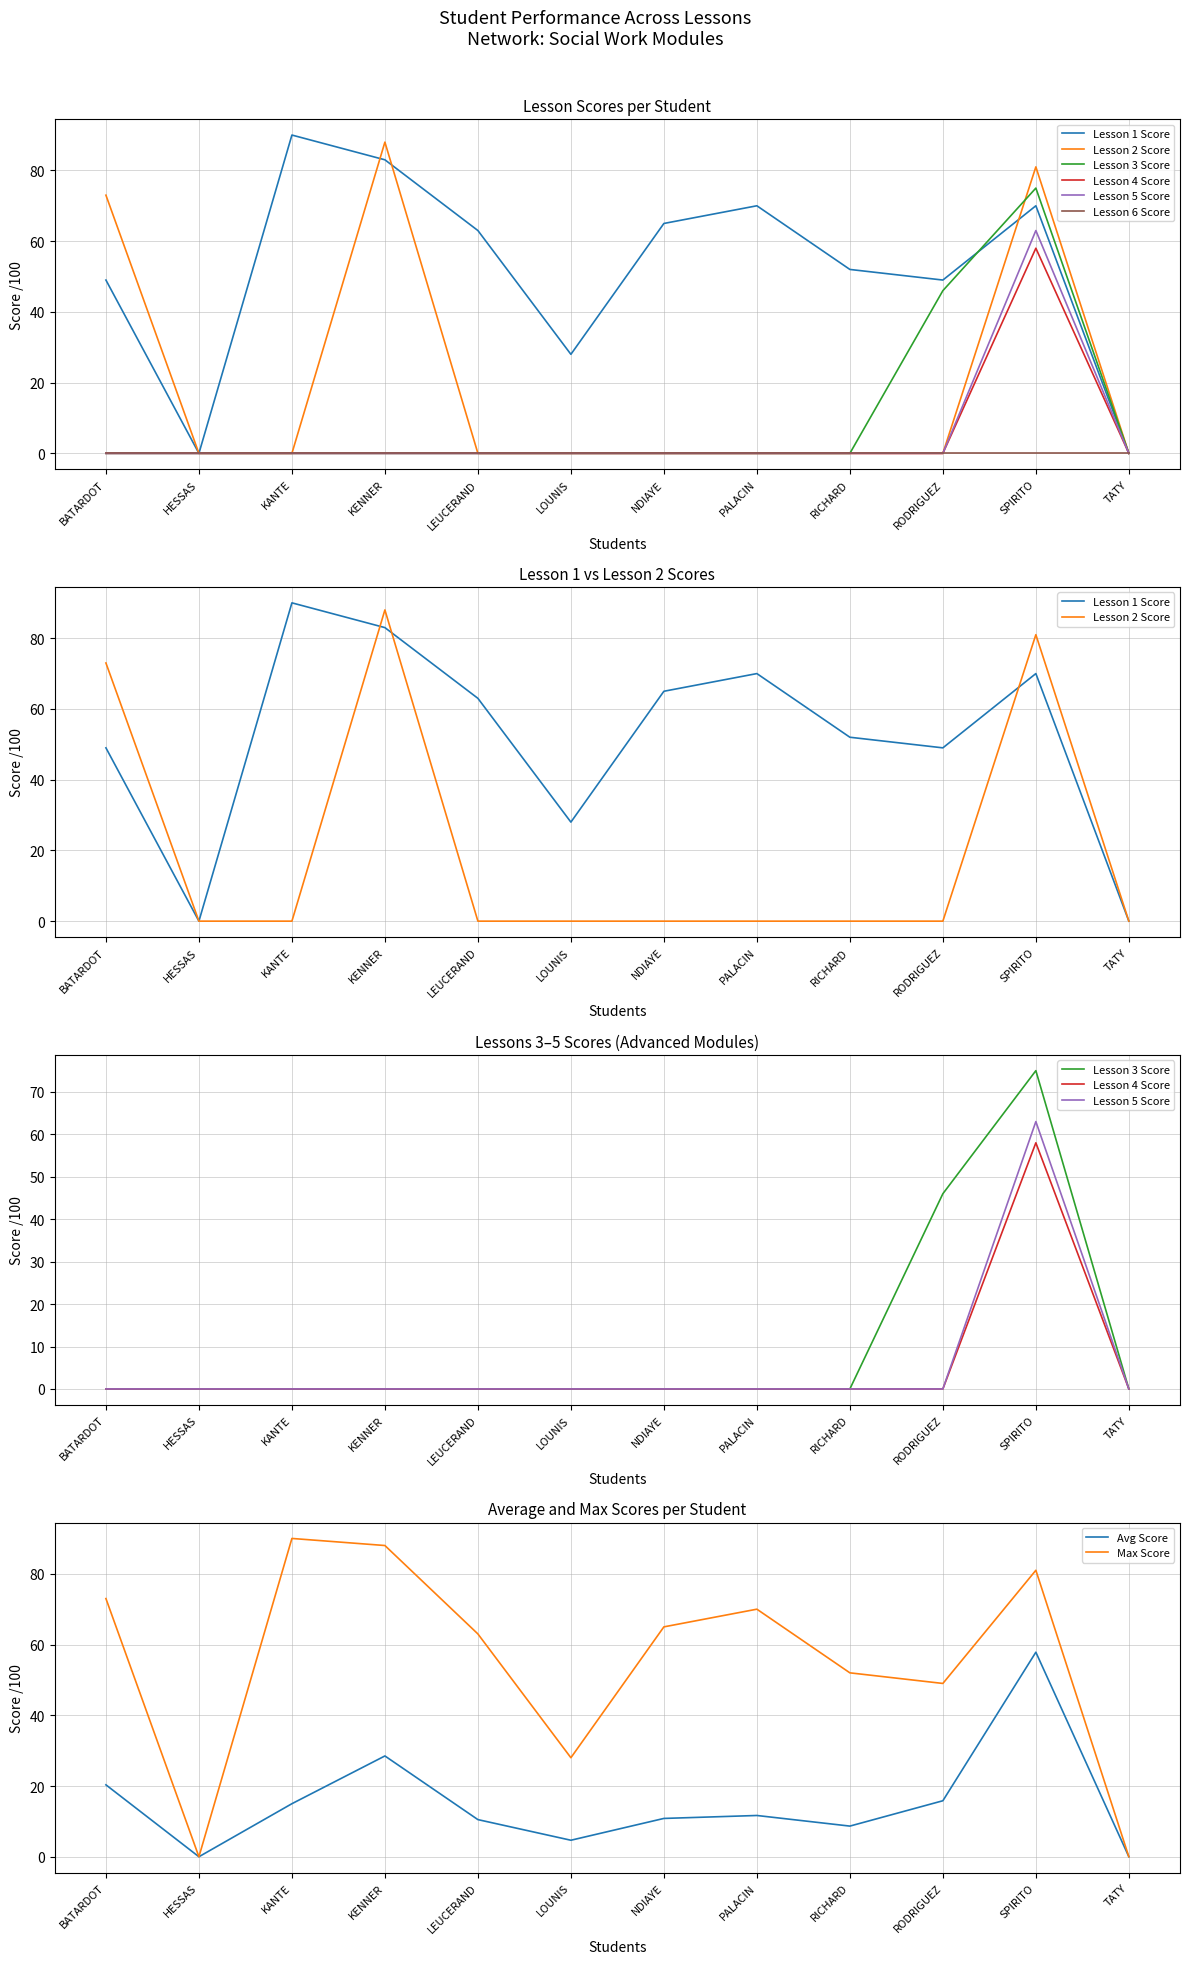

At how many categories does at least one series exceed 38?

9